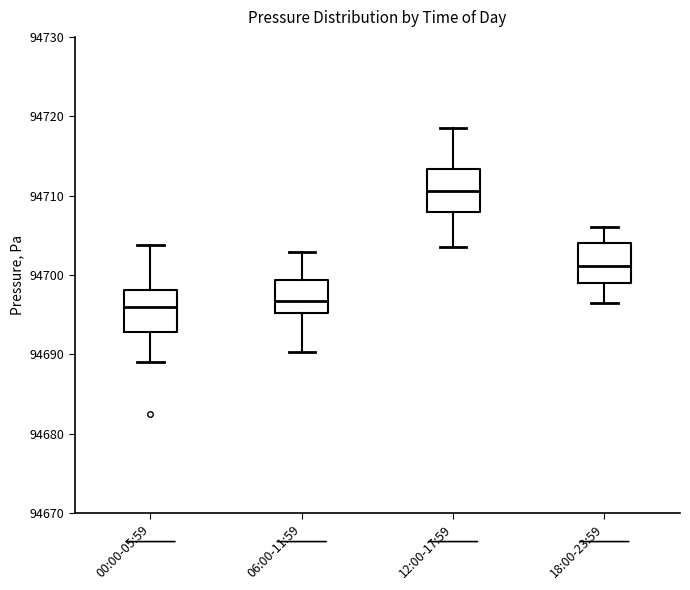

Reading left to right, transcribe this box plot: for each box, give where its median line is, the range the box spans, and where its two whiskers end, as read against the y-axis. The values are not printed on the chart, so give them approximately, as read against the axis.

00:00-05:59: median 94696, box 94693 to 94698, whiskers 94689 to 94704
06:00-11:59: median 94697, box 94695 to 94699, whiskers 94690 to 94703
12:00-17:59: median 94711, box 94708 to 94713, whiskers 94704 to 94719
18:00-23:59: median 94701, box 94699 to 94704, whiskers 94697 to 94706